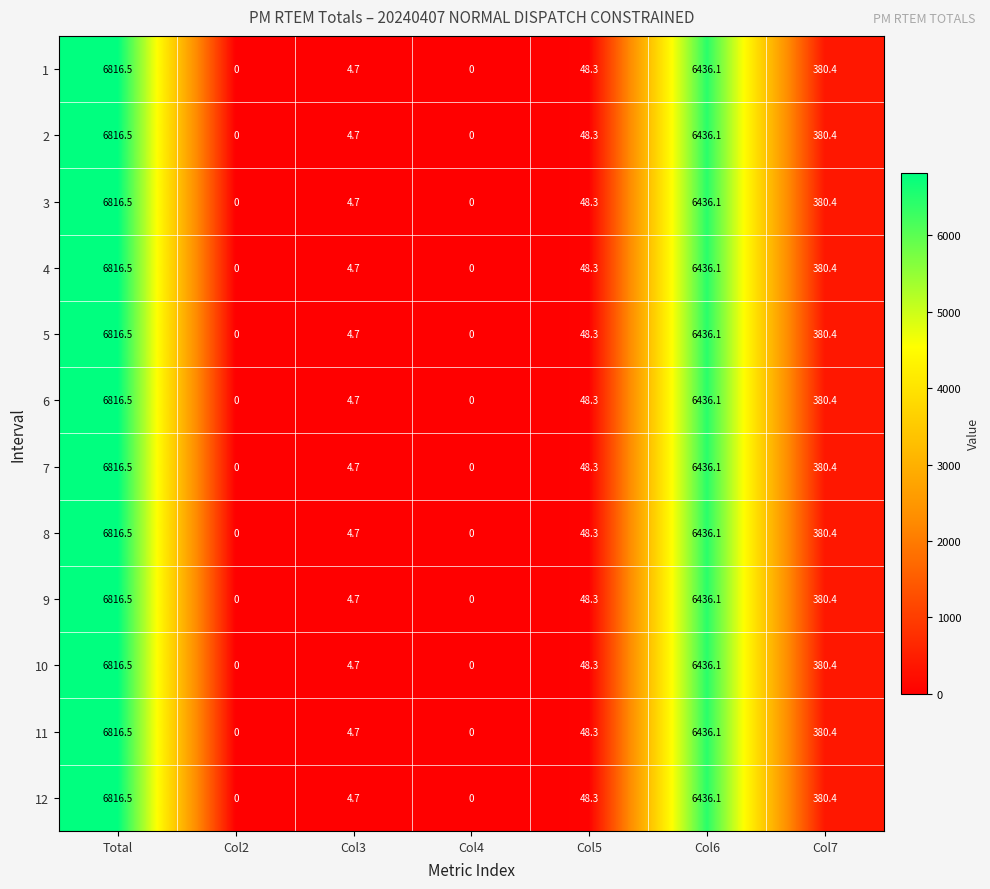

What is the average value of the 4 series?

1955.1